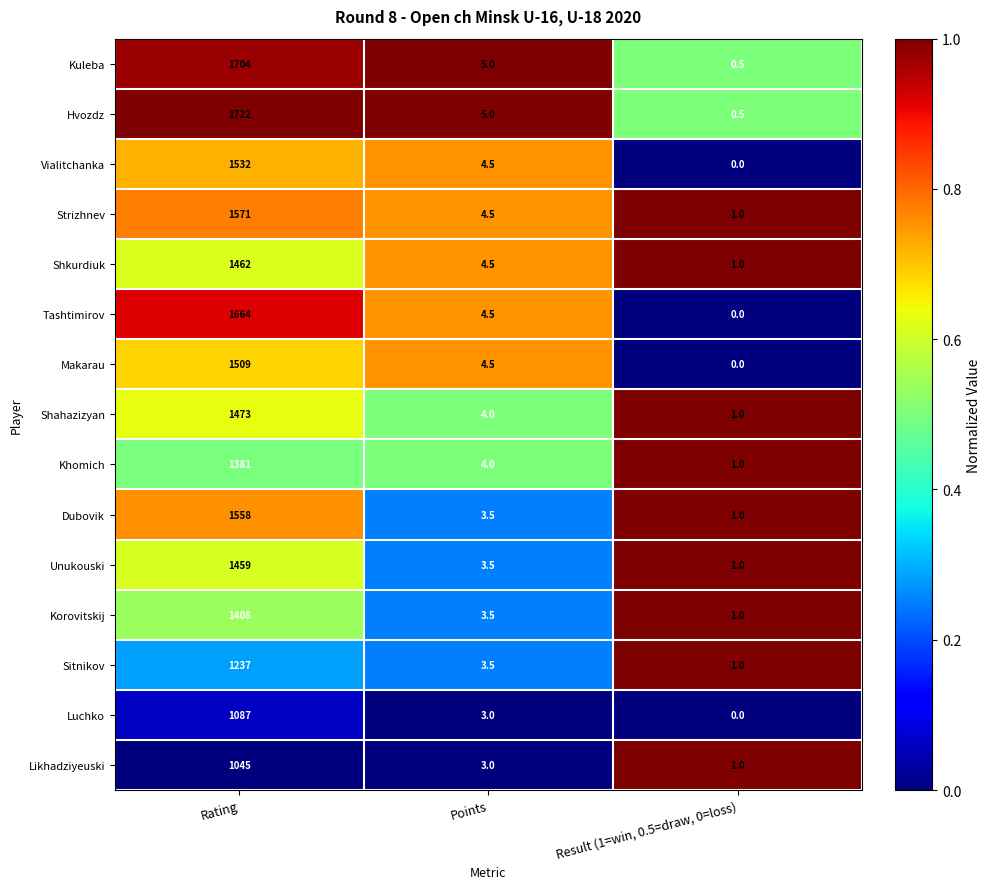

Which series has the largest total across all categories?

Hvozdz